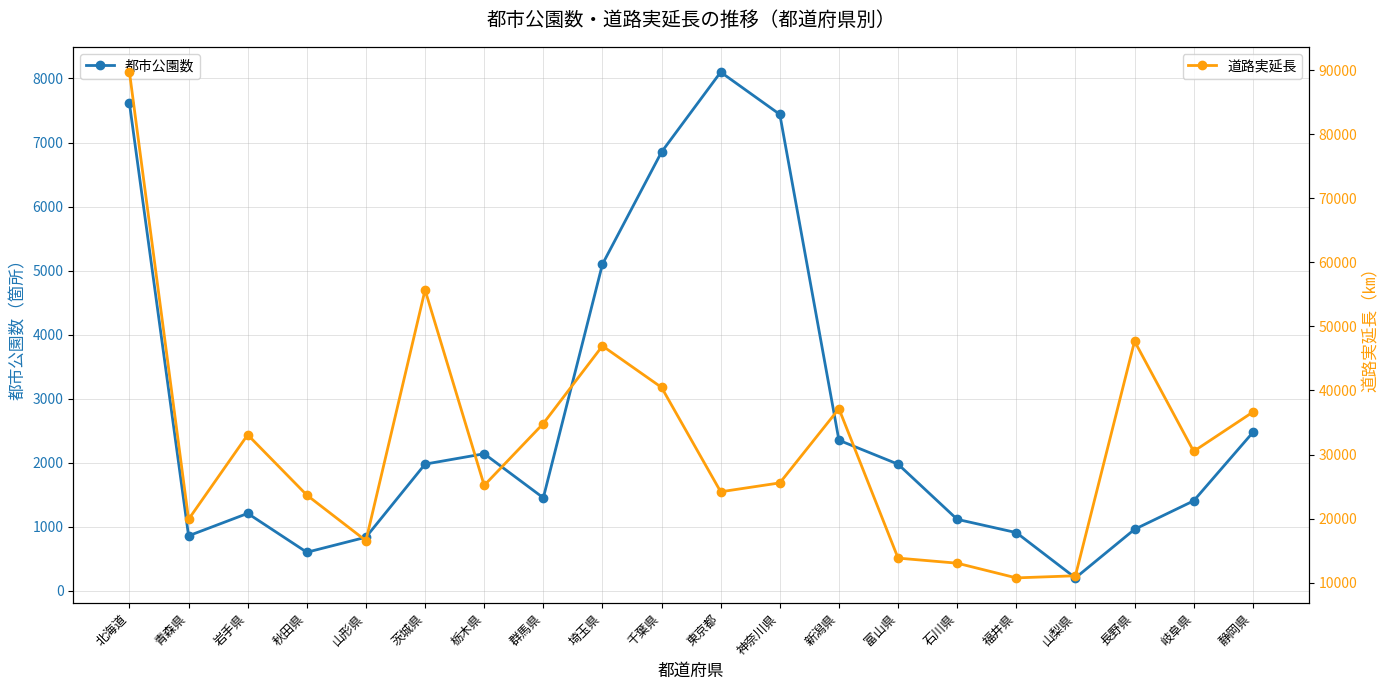

At which category is the sum across all series the highest?

北海道